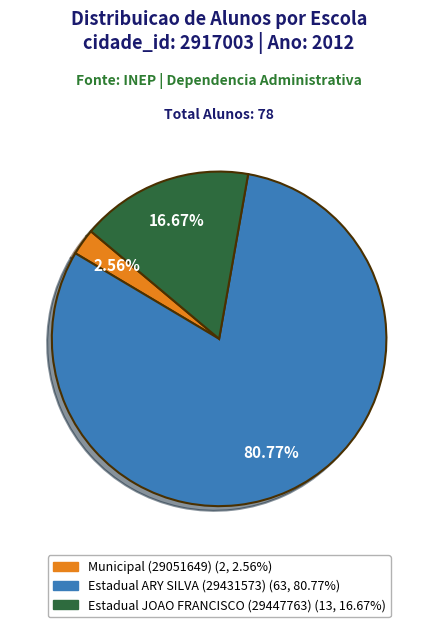

Is there a majority slice in this chart?

Yes